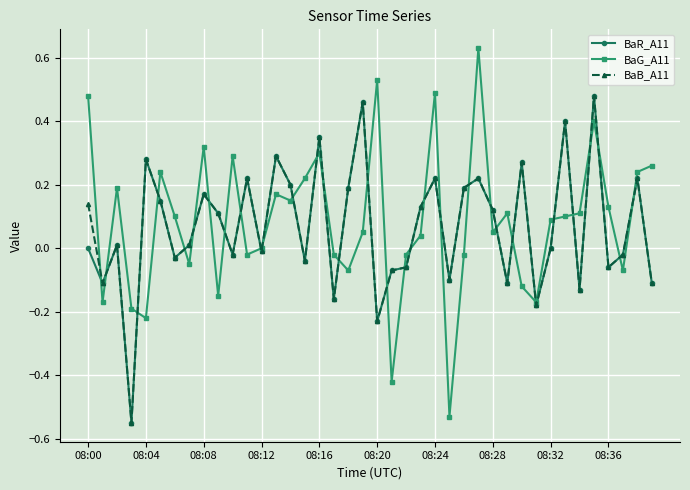

Which series has the largest range (max minus min)?

BaG_A11